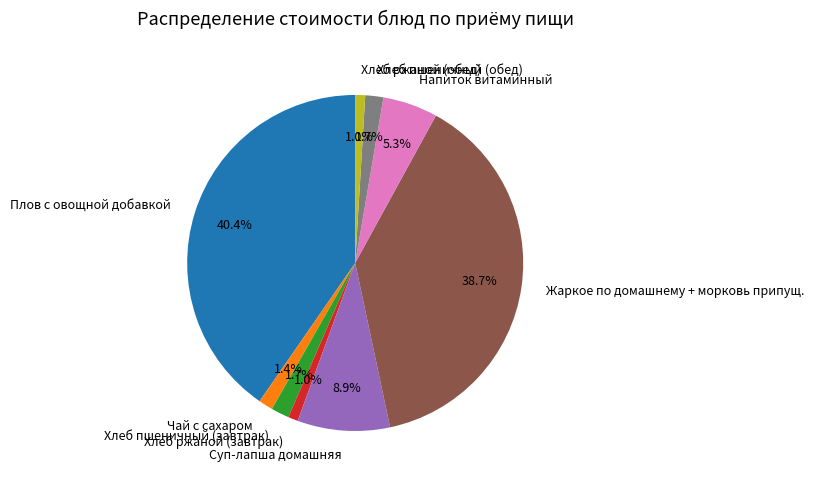

True or false: Хлеб ржаной (обед) accounts for 1% of the total.

True